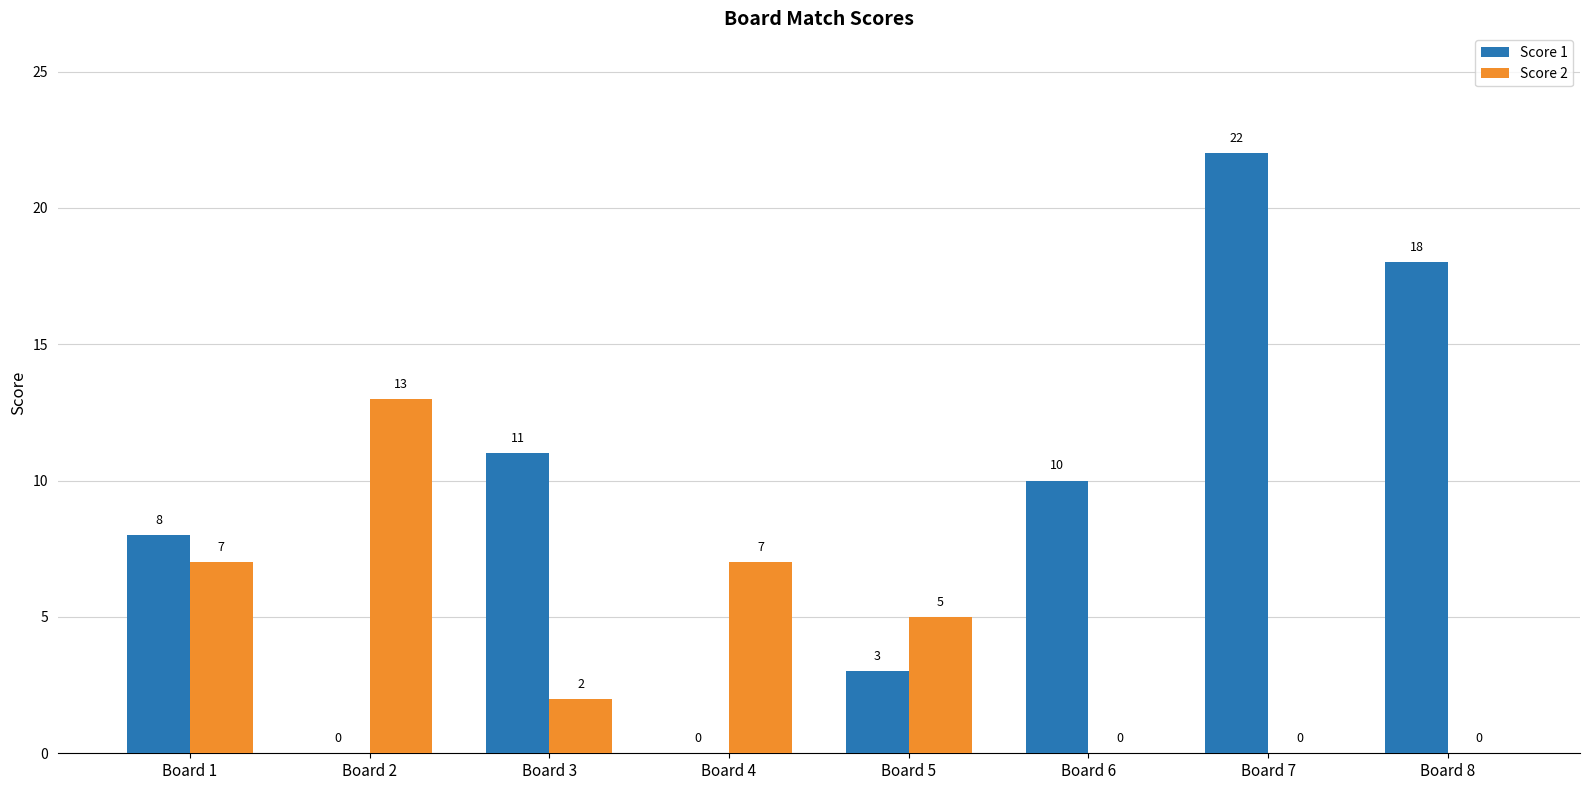

What value does the Score 2 series have at Board 5?

5